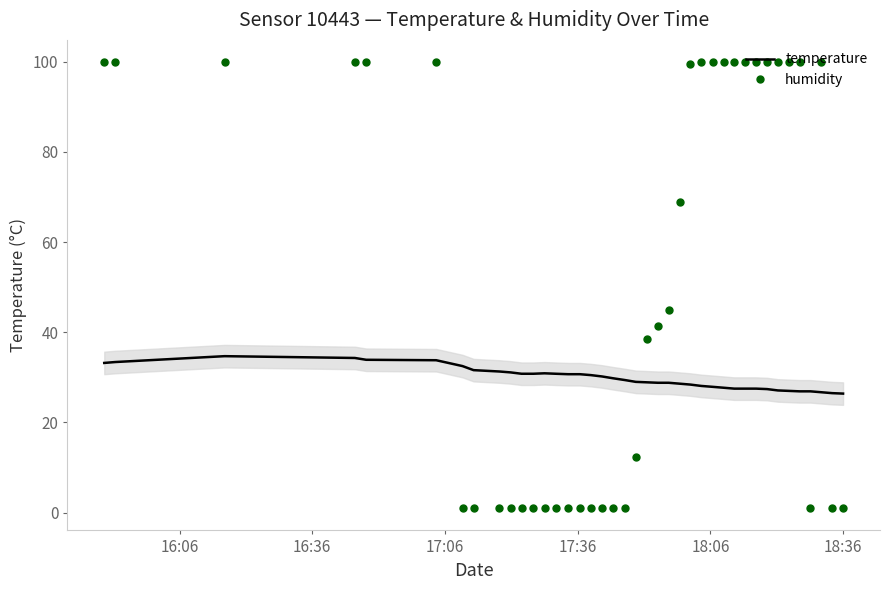

Rank the series by their maximum value, from lowest to highest.

temperature, humidity